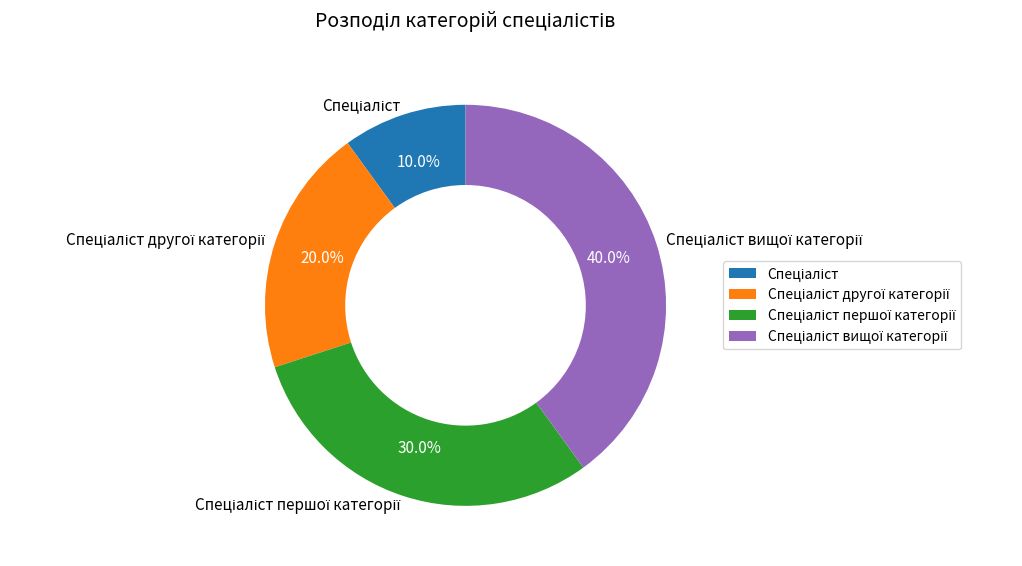

To the nearest percent, what is the difference between the largest and smallest slice percentages?

30%